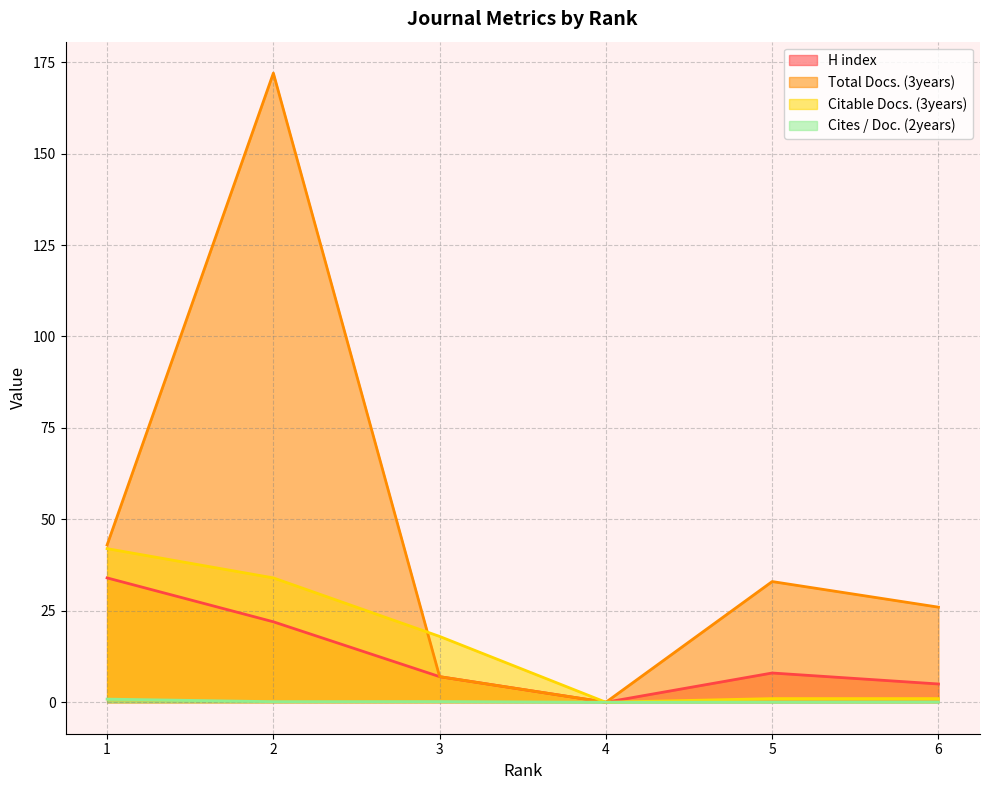

What is the sum of all Total Docs. (3years) values?

281.0